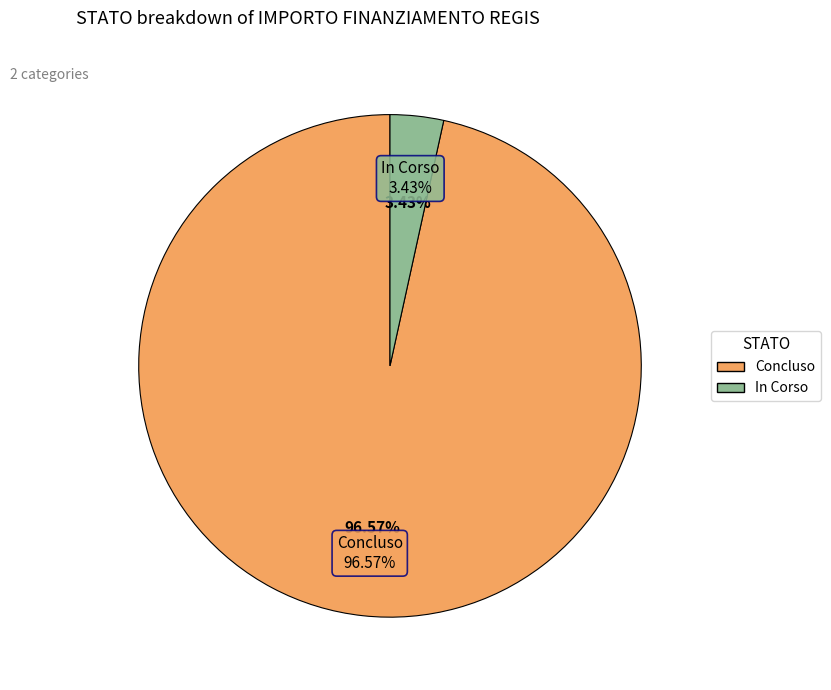

Is it true that Concluso is 35% of the pie?

False